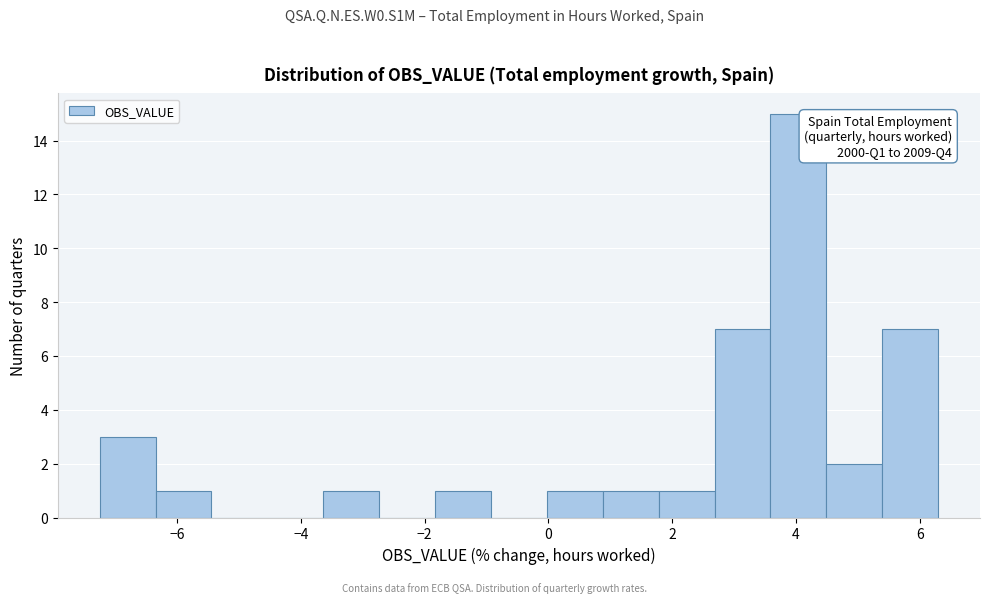

Which range on the x-axis has the tallest bar?

3.6 to 4.4